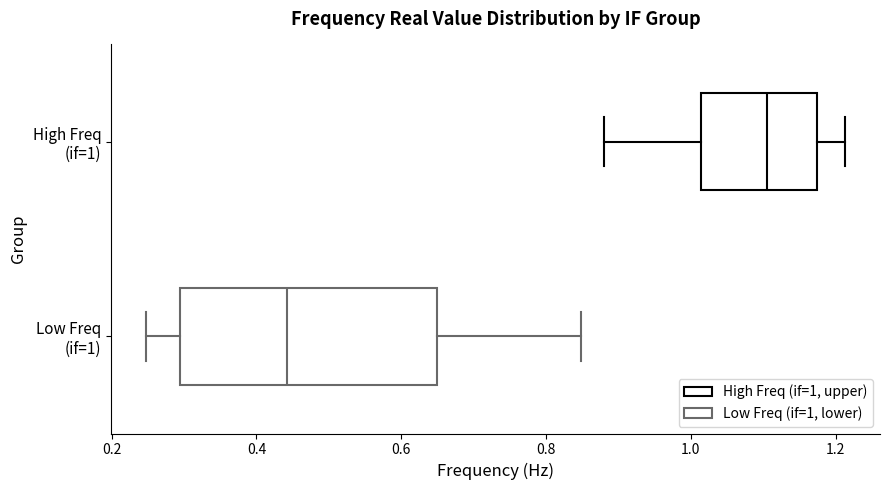

Where does the median line of the box for Low Freq (if=1) sit on the x-axis? The values are not printed on the chart, so give them approximately, as read against the axis.

0.44